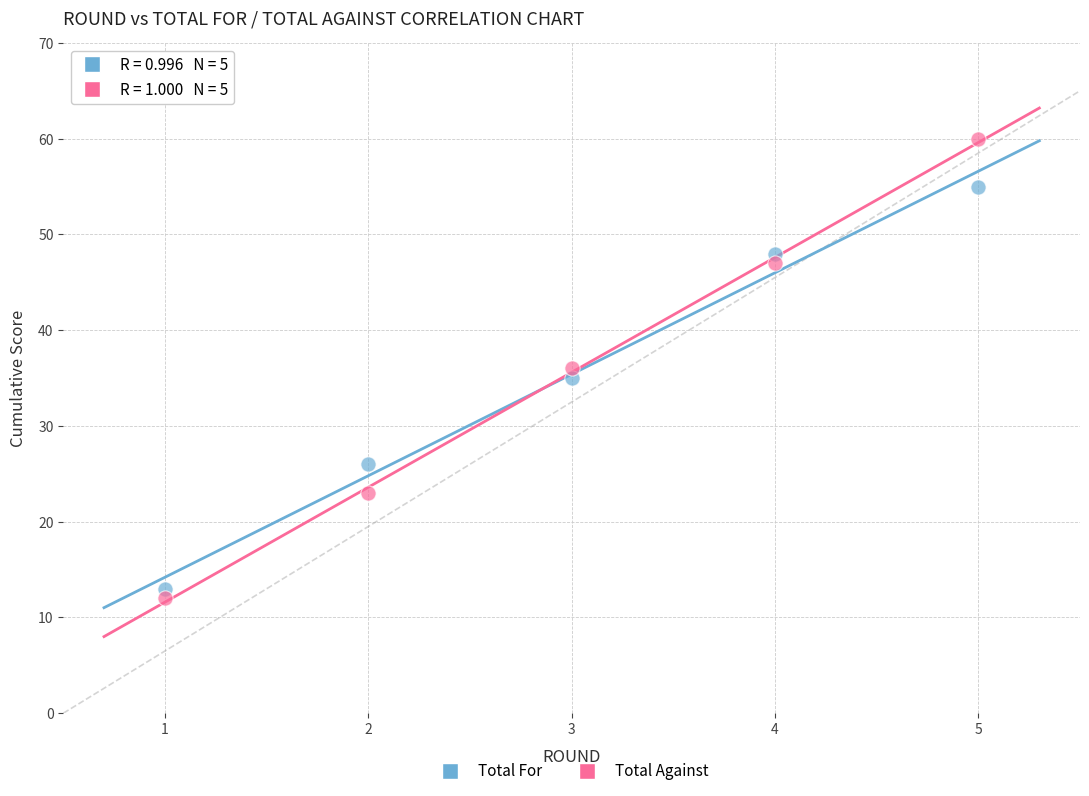

Which series has the widest spread of Y values?

Total Against